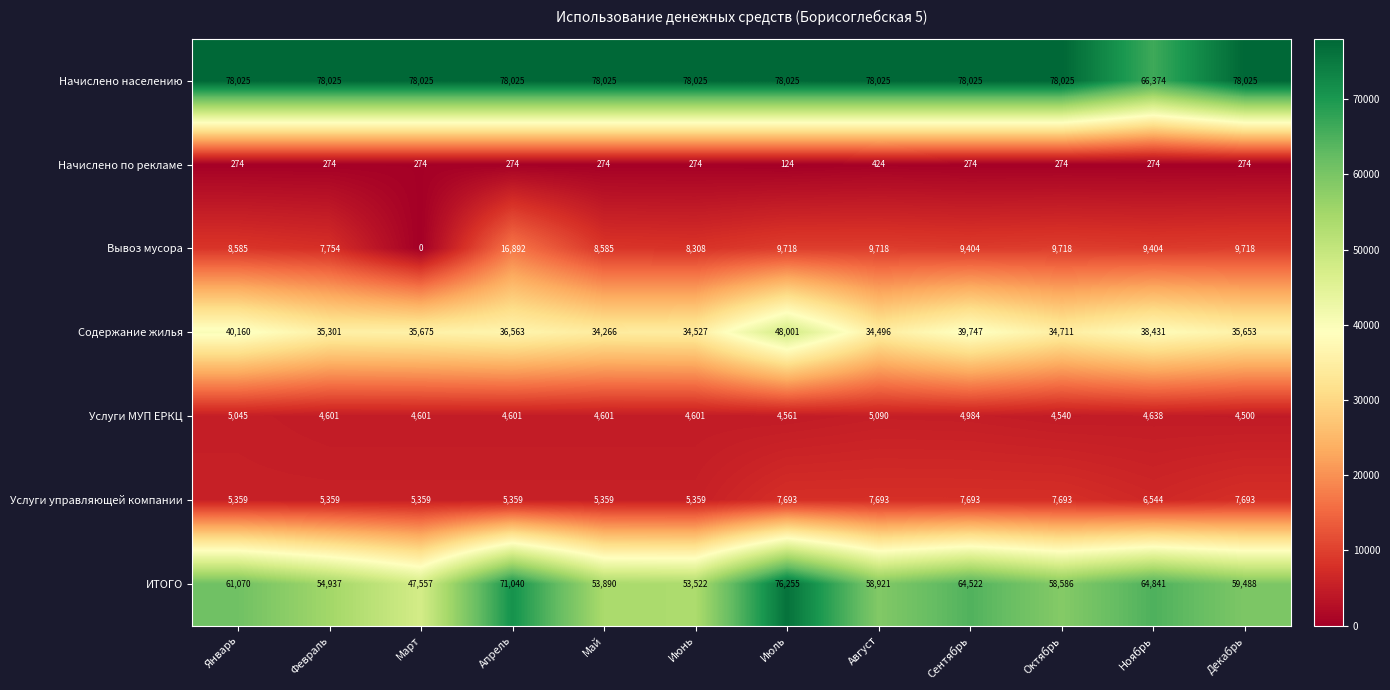

Which series has the largest range (max minus min)?

ИТОГО